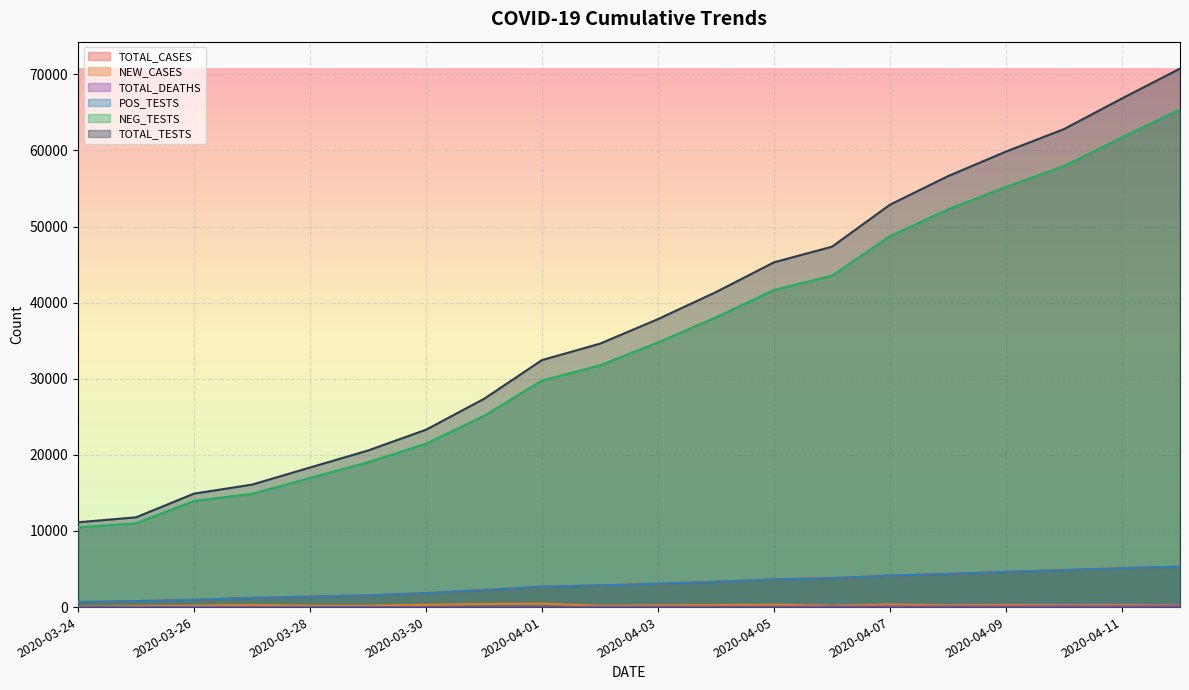

What is the value of the TOTAL_TESTS point at the 20th from the left?

70747